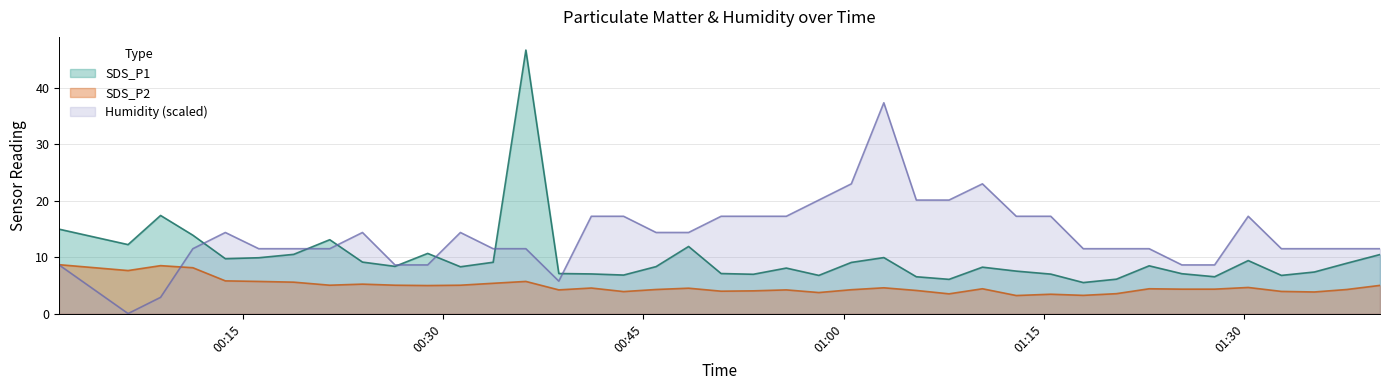

True or false: SDS_P1 and SDS_P2 intersect in this chart.

False